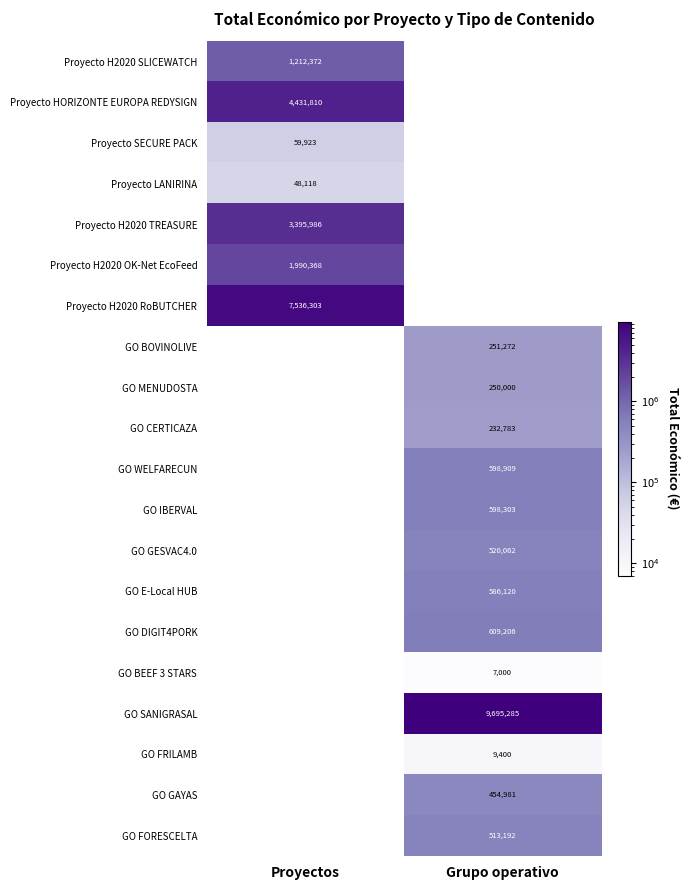

The value of GO GAYAS at Grupo operativo is 793248. True or false?

False